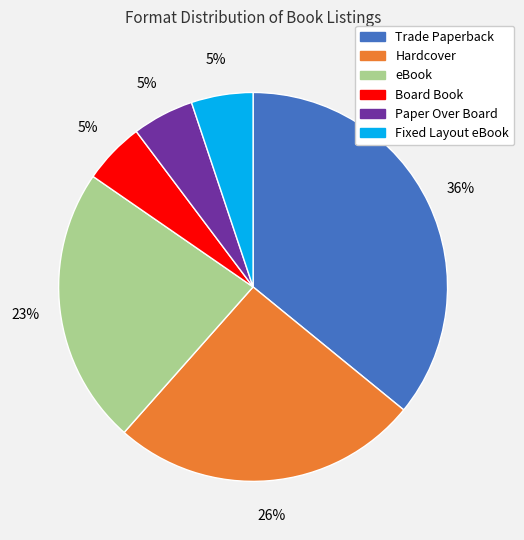

Is Hardcover the majority of the pie?

No